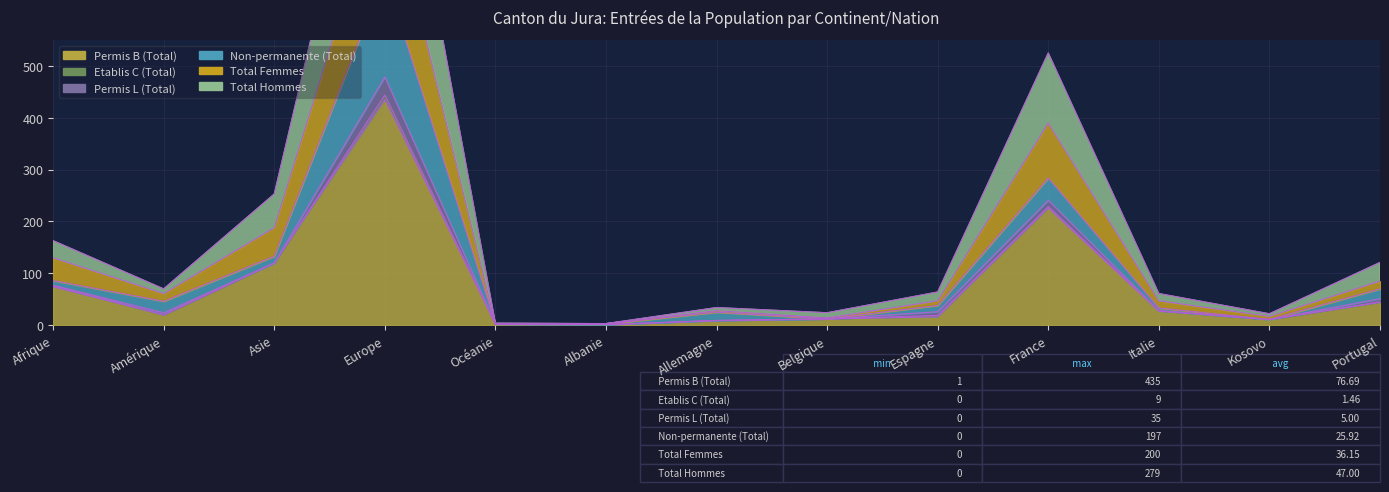

What position from the left is Europe?

4